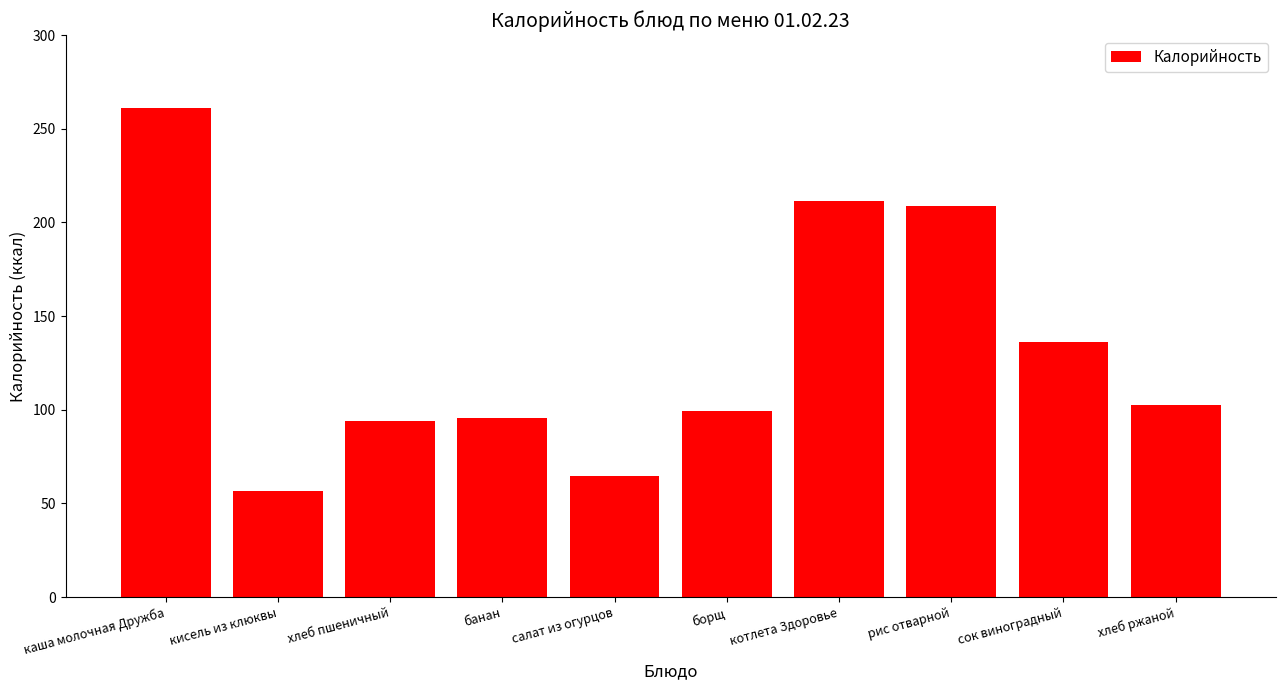

Reading left to right, what are all the values shown in this chart?

каша молочная Дружба=260.9	кисель из клюквы=56.8	хлеб пшеничный=93.8	банан=95.6	салат из огурцов=64.6	борщ=99.2	котлета Здоровье=211.3	рис отварной=208.7	сок виноградный=136.4	хлеб ржаной=102.5